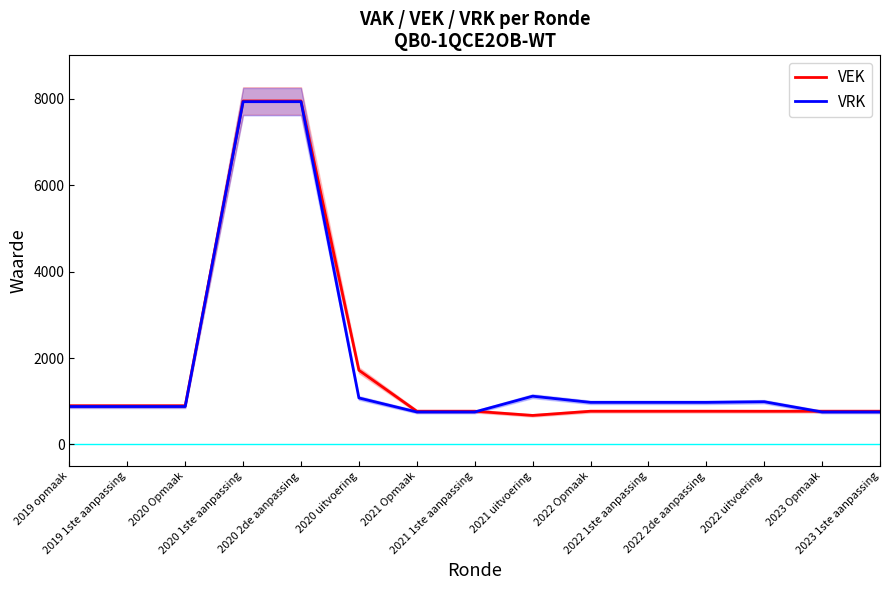

True or false: VRK has a value of 974 at 2022 2de aanpassing.

True